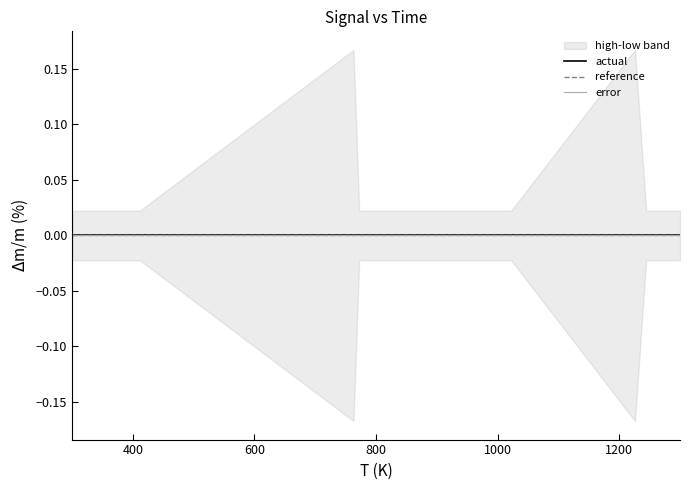

At how many categories does at least one series exceed 0?

20